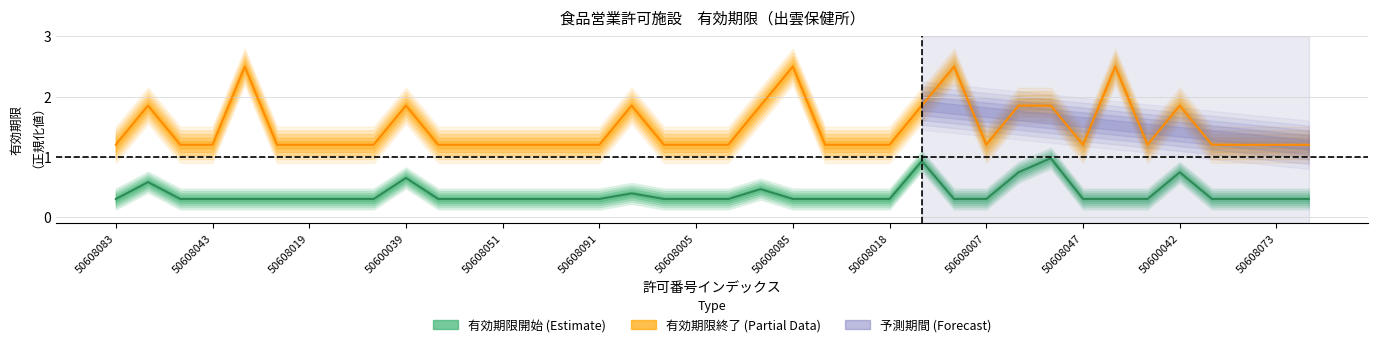

Which series has the largest total across all categories?

有効期限終了